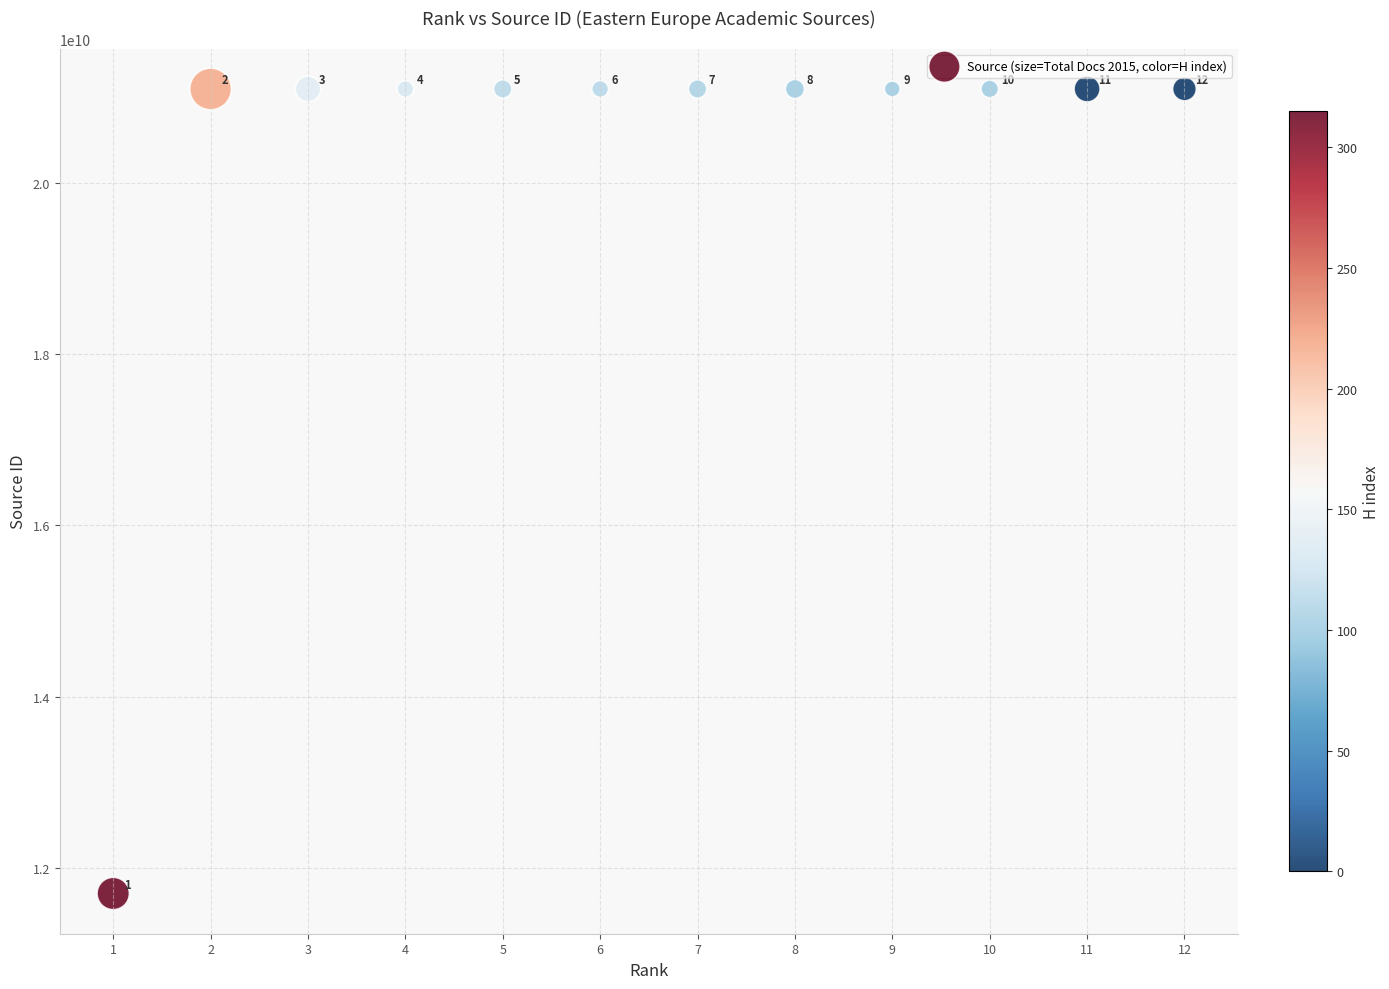

What is the average Y value?

20317144536